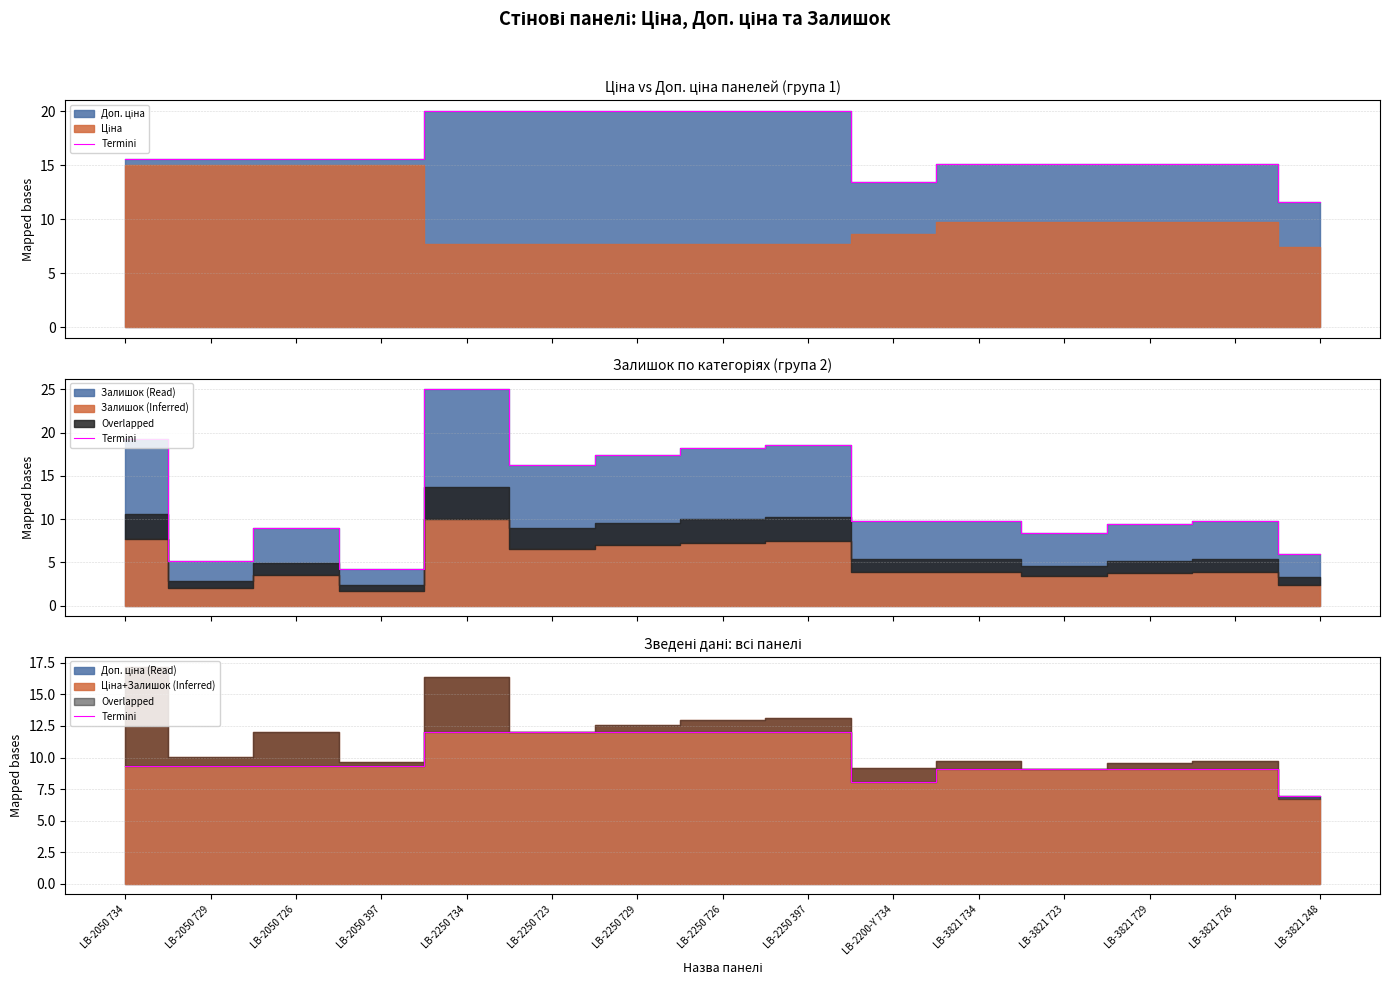

What is the value of the 11th point from the left?

9.1